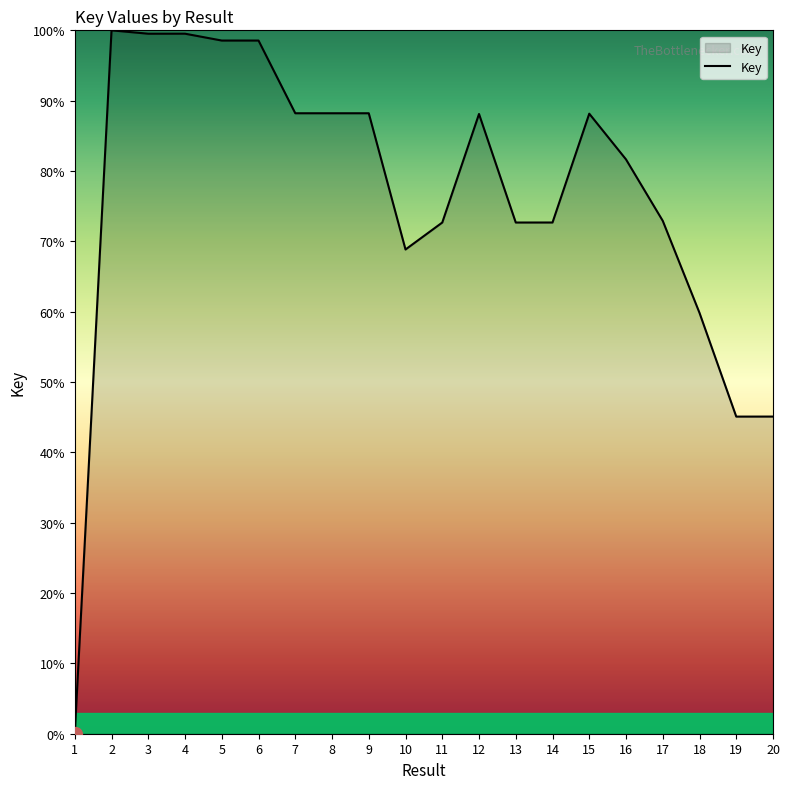

What is the approximate value at 12?

88.1